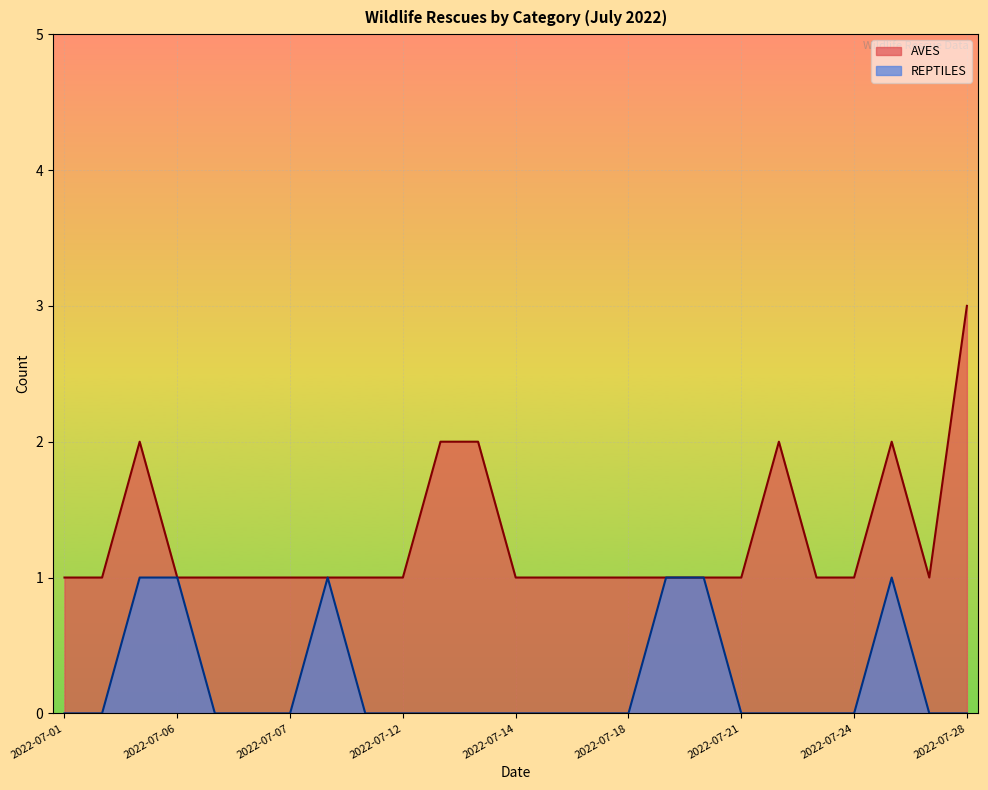

Reading right to left, what are all the values shown in this chart?

AVES: 3	1	2	1	1	2	1	1	1	1	1	1	1	2	2	1	1	1	1	1	1	1	2	1	1
REPTILES: 0	0	1	0	0	0	0	1	1	0	0	0	0	0	0	0	0	1	0	0	0	1	1	0	0